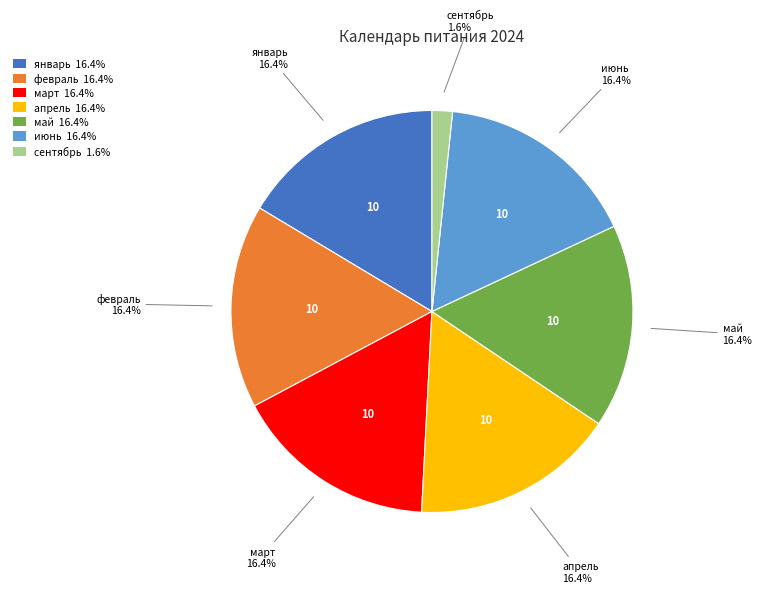

Is there any slice that represents more than half of the pie?

No